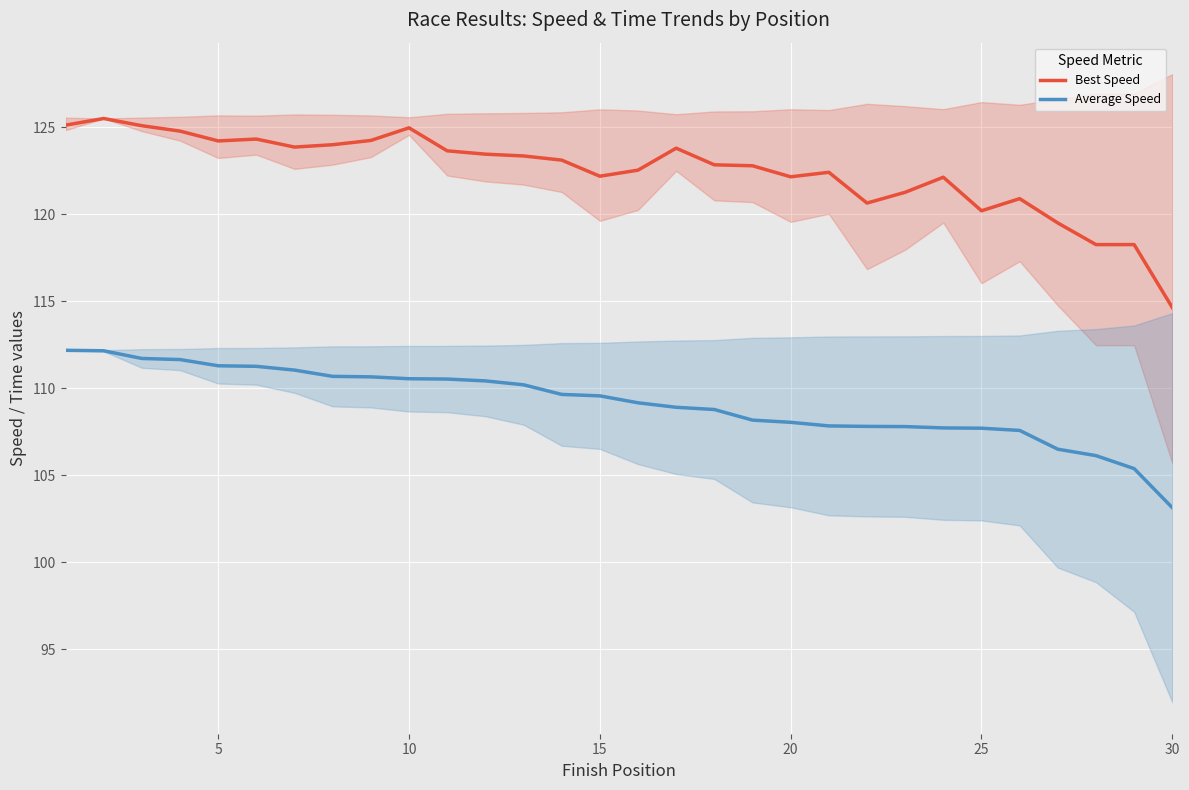

True or false: Best Speed and Average Speed intersect in this chart.

False